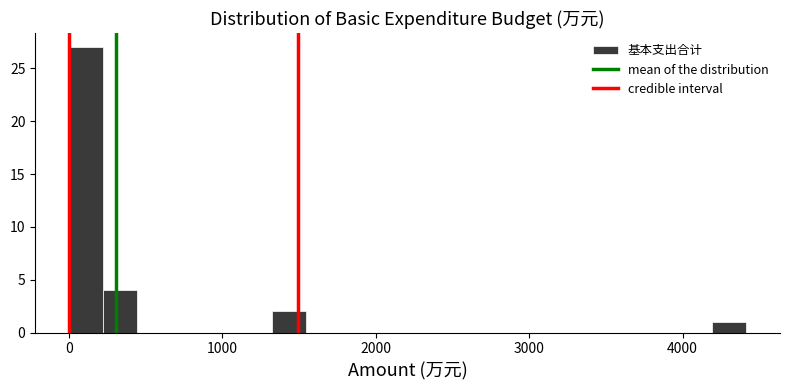

Read against the x-axis, roughly where is the centre of the tallest bar?

100